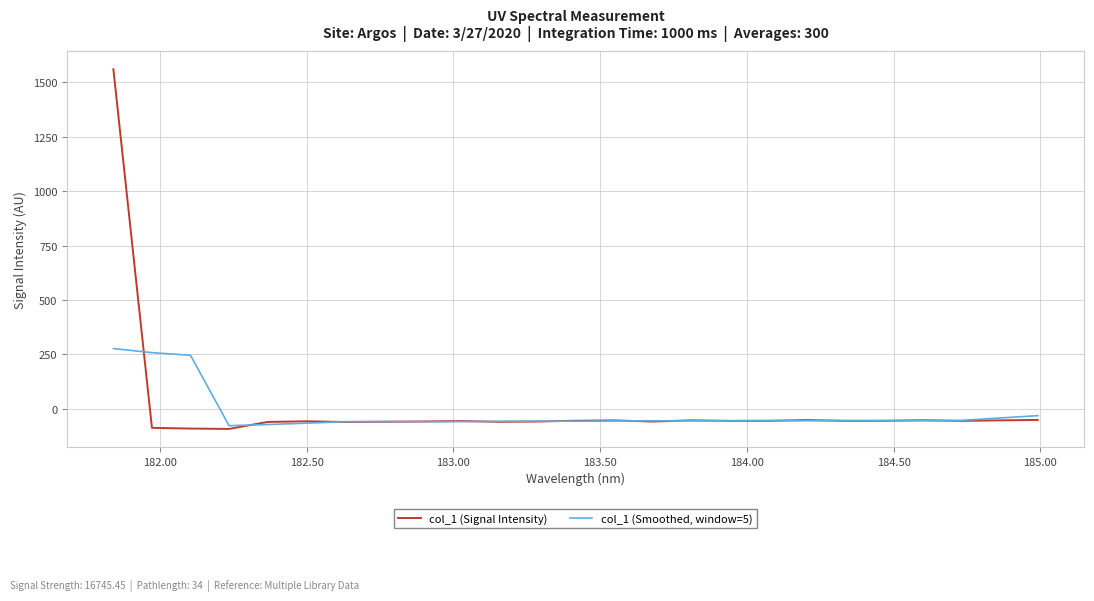

List the series in order of their peak value, lowest first.

col_1 (Smoothed, window=5), col_1 (Signal Intensity)